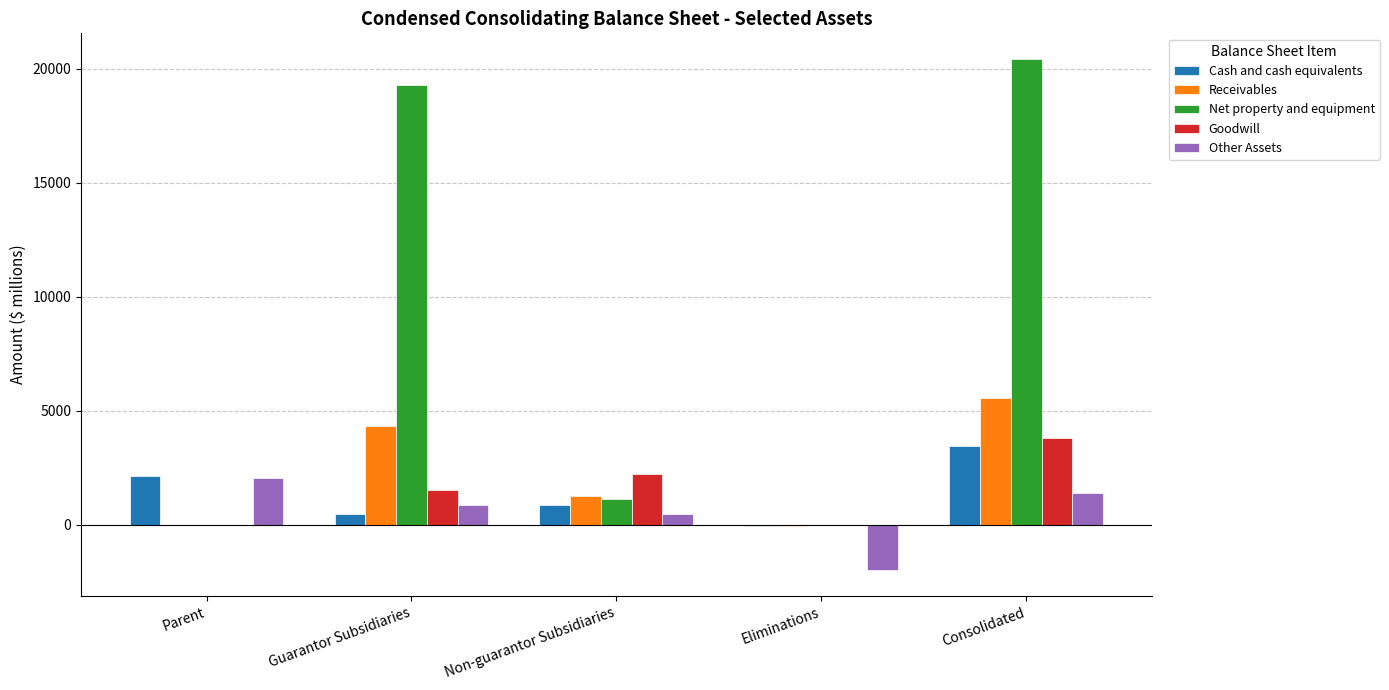

Between Parent and Consolidated, which series saw the biggest shift?

Net property and equipment